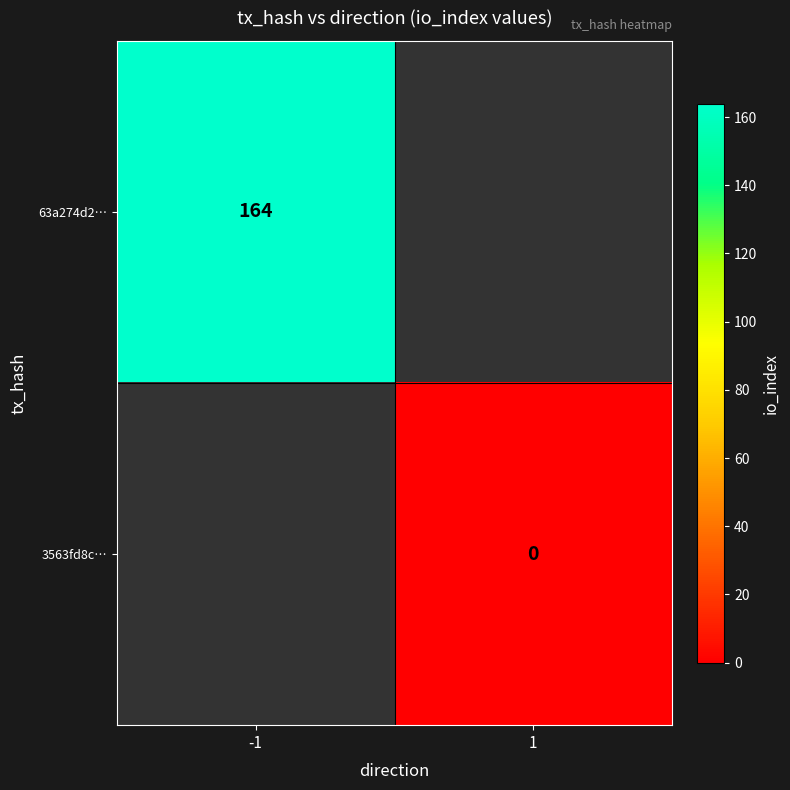

What is the maximum value shown in the chart?

164.0